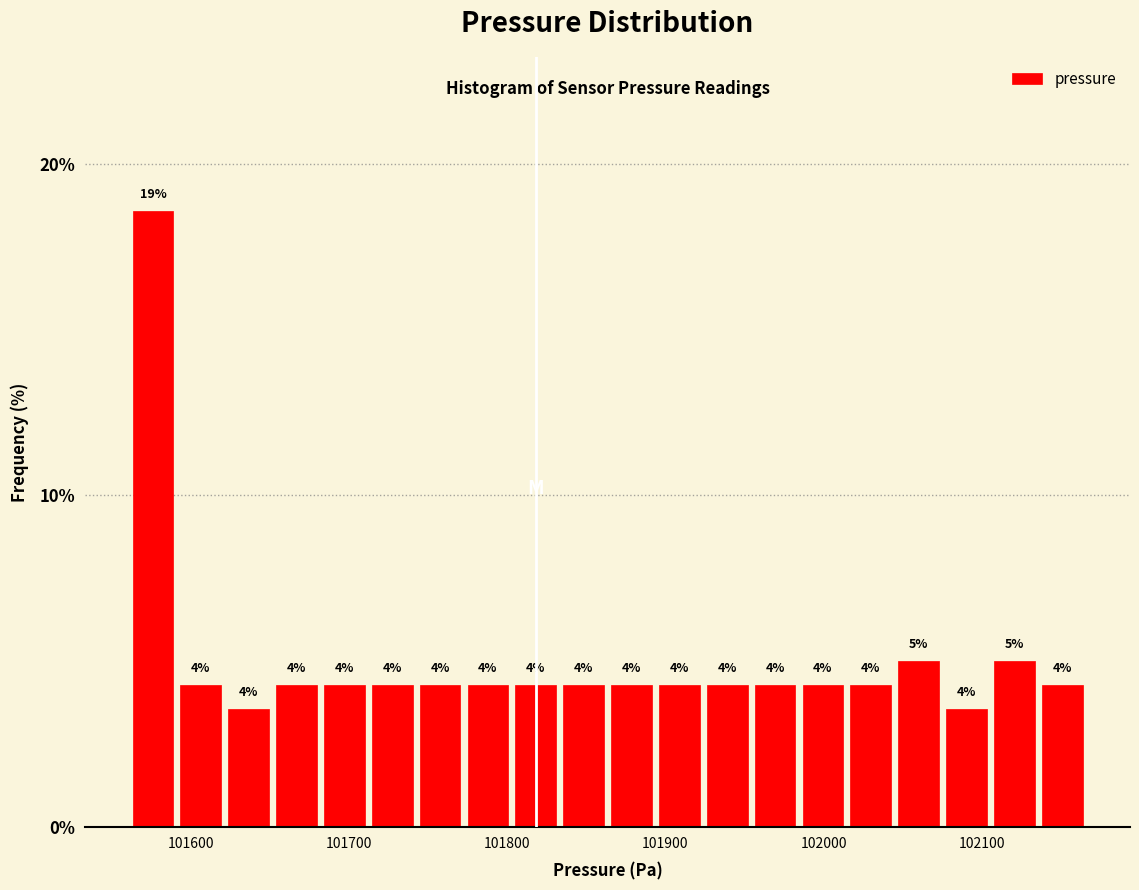

Around what value on the x-axis is the tallest bar? Give the approximate position of its centre, as read against the axis.

101580